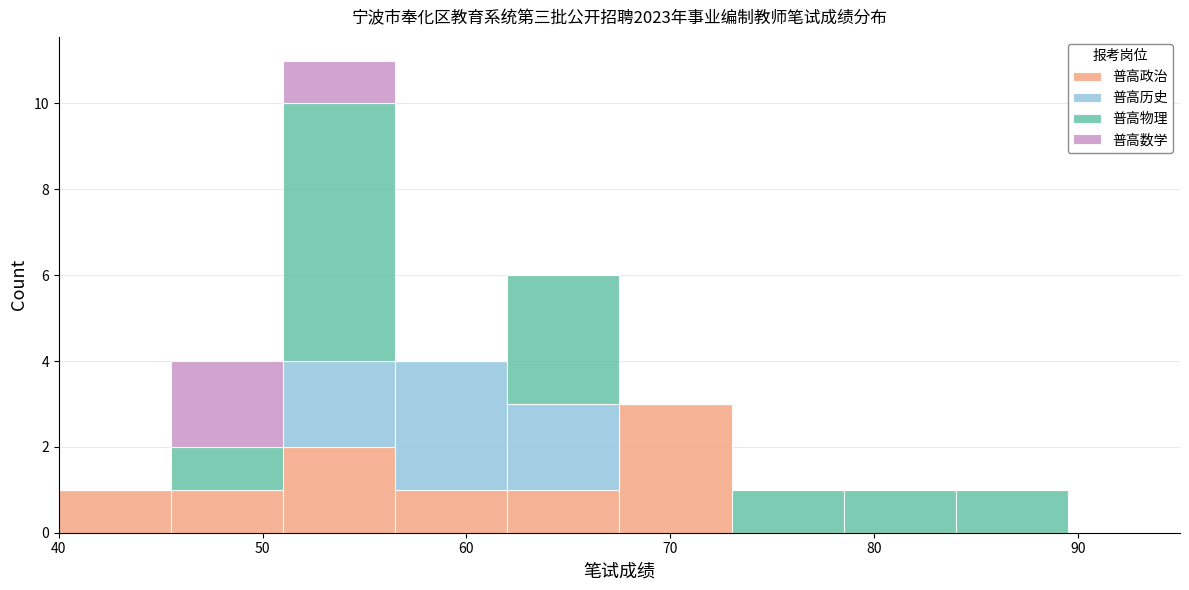

What is the total height of the stacked bar covering 67.5 to 73.0 on the x-axis? Neither the bar edges nor the heights are printed on the chart, so give them approximately, as read against the axes.

3